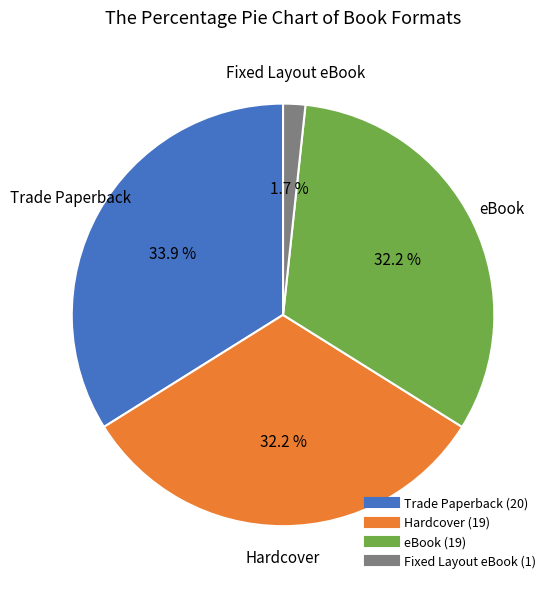

What is the total percentage of eBook and Fixed Layout eBook?

33.9%